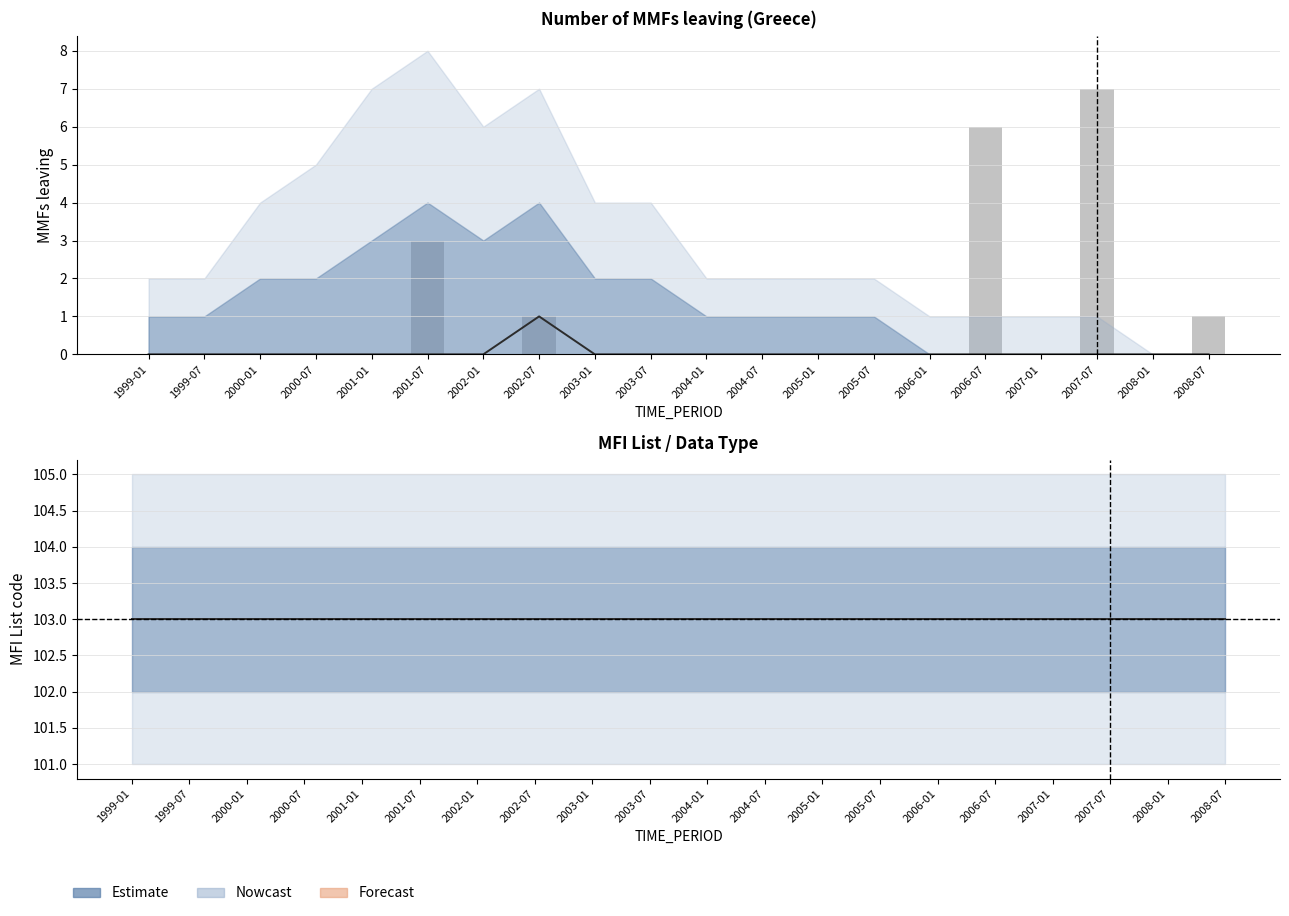

Read the Estimate (MFI_LIST) value at 2000-01.

103